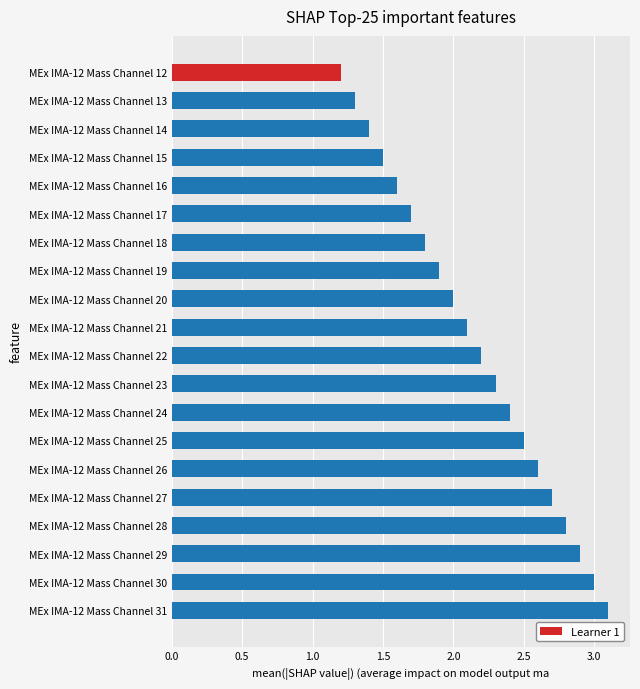

The chart shows a value of 2.1 at MEx IMA-12 Mass Channel 13. True or false?

False